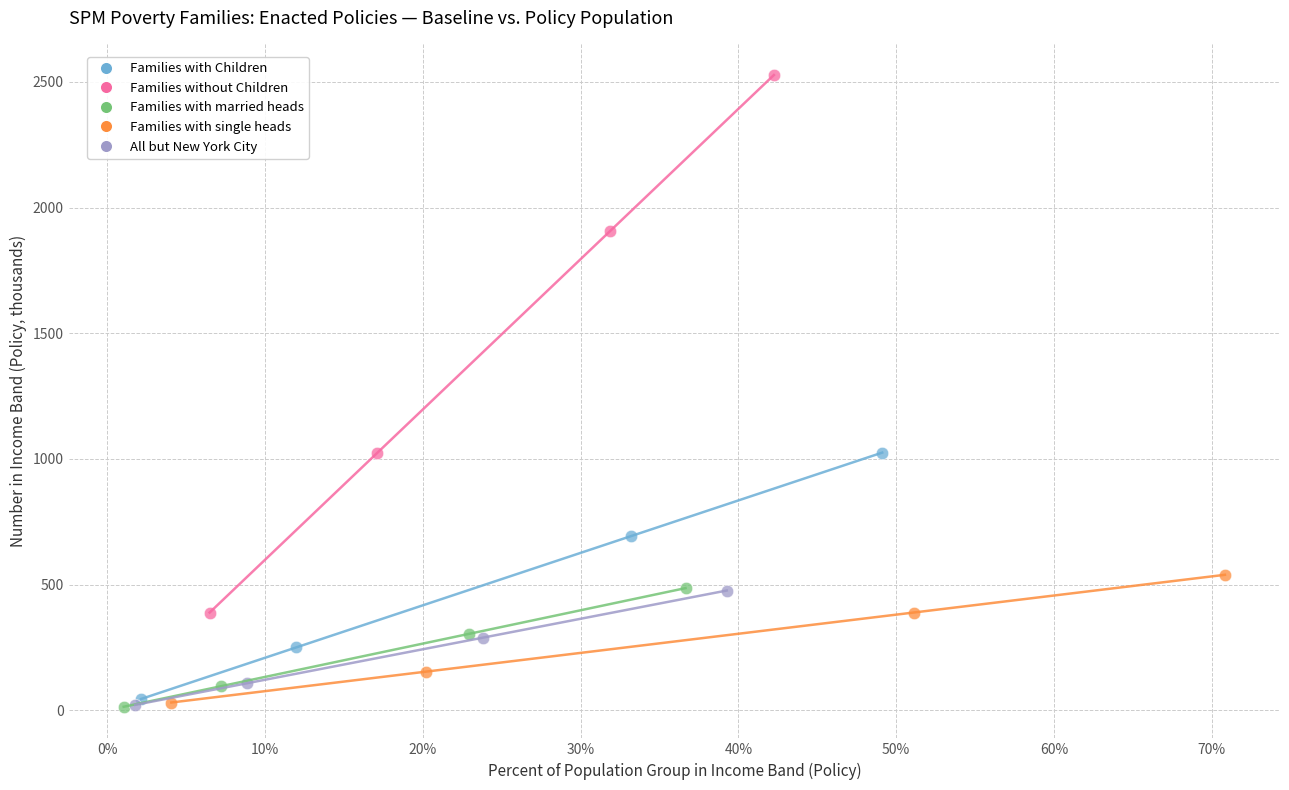

Which series has the widest spread of Y values?

Families without Children